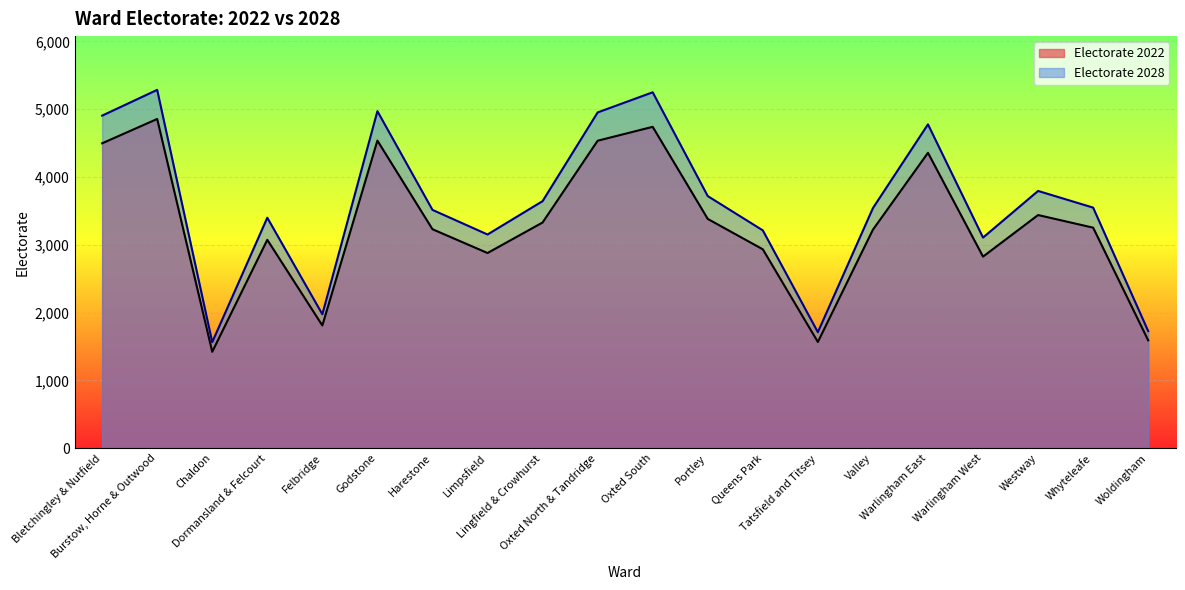

What is the lowest value of the Electorate 2022 series?

1421.0